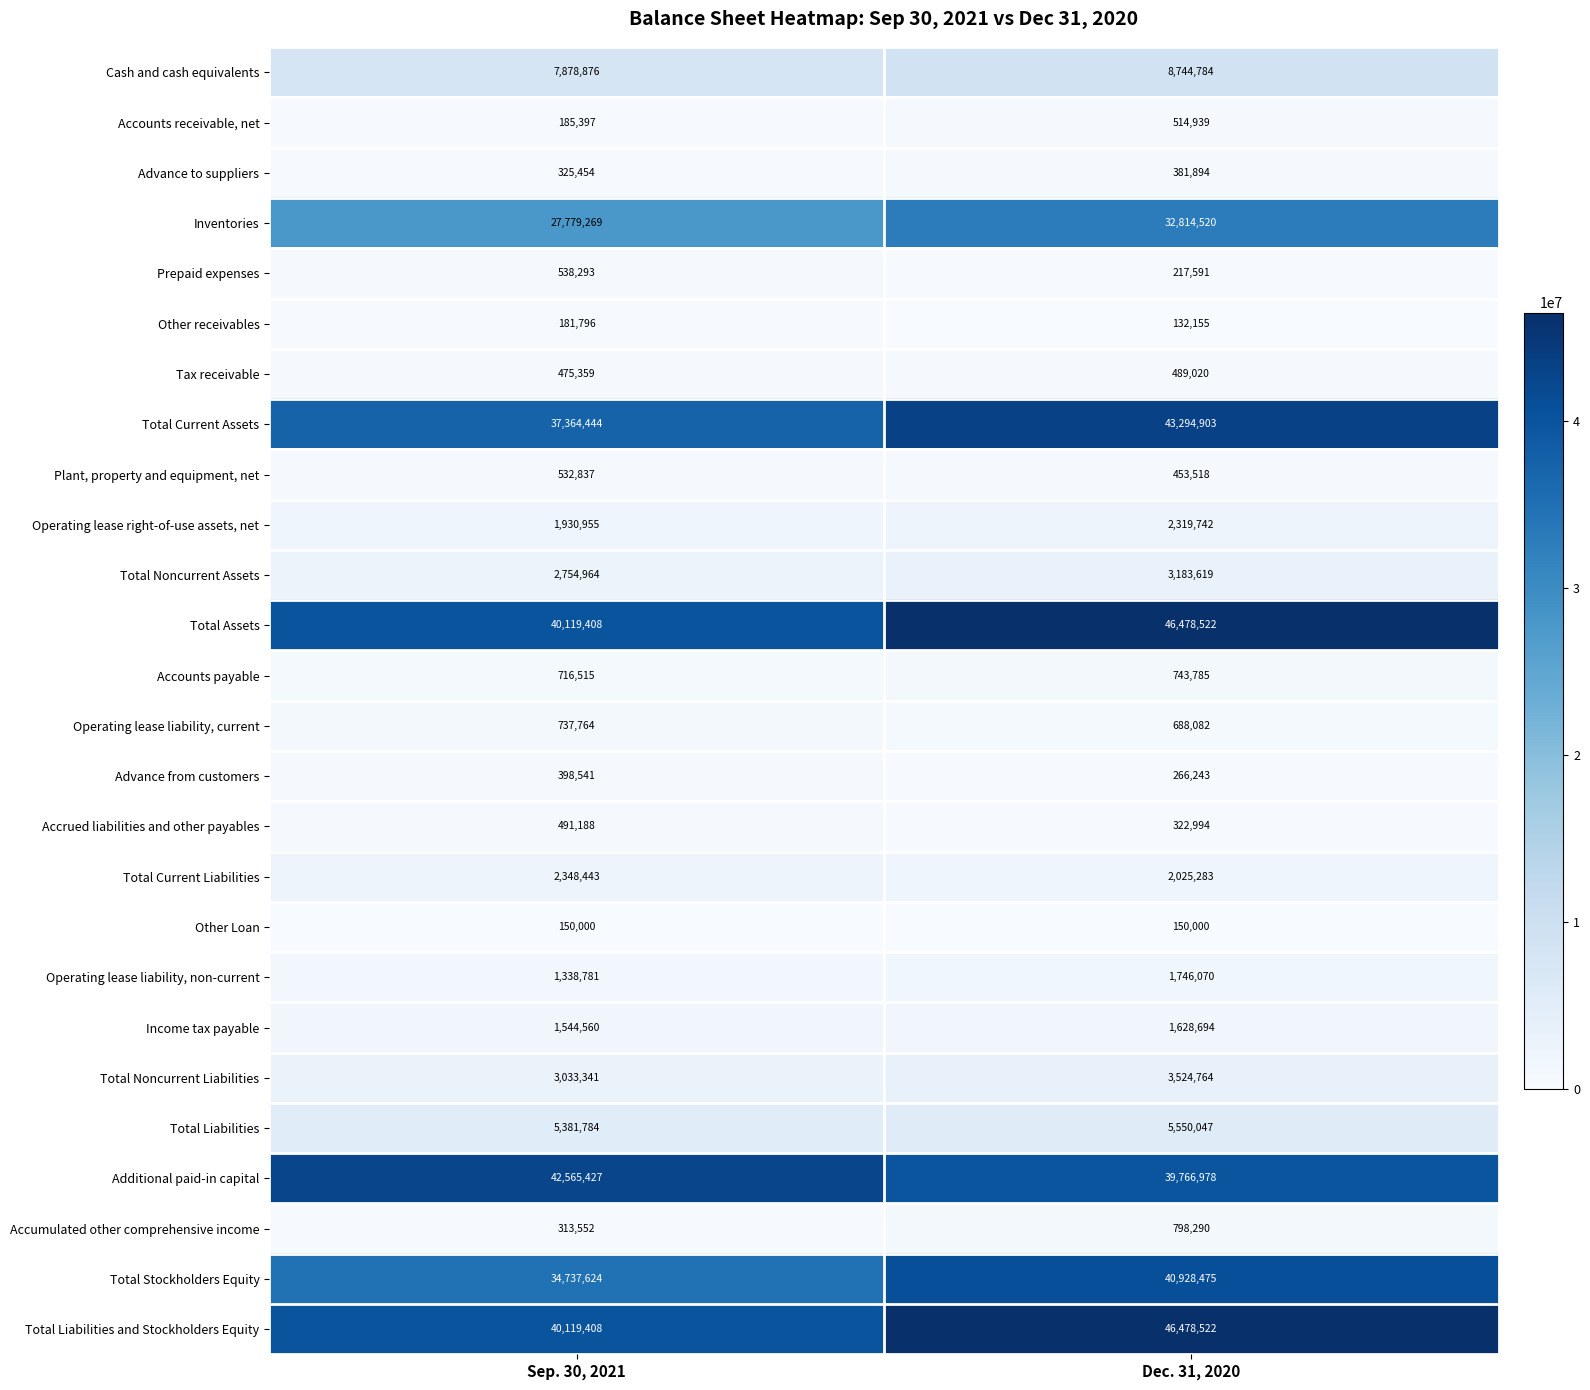

What is the minimum value shown in the chart?

132155